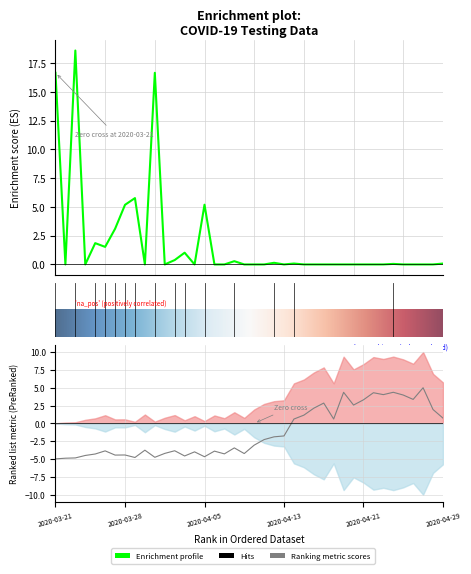

What is the label of the 3rd point from the left?

2020-03-23